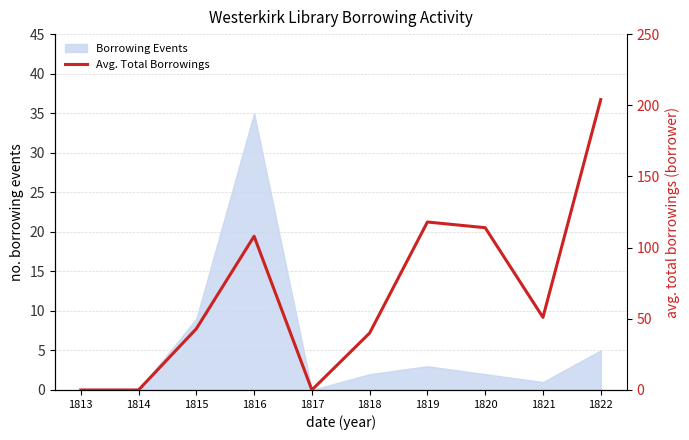

Rank the categories by value from highest to lowest.

1822, 1819, 1820, 1816, 1821, 1815, 1818, 1813, 1814, 1817